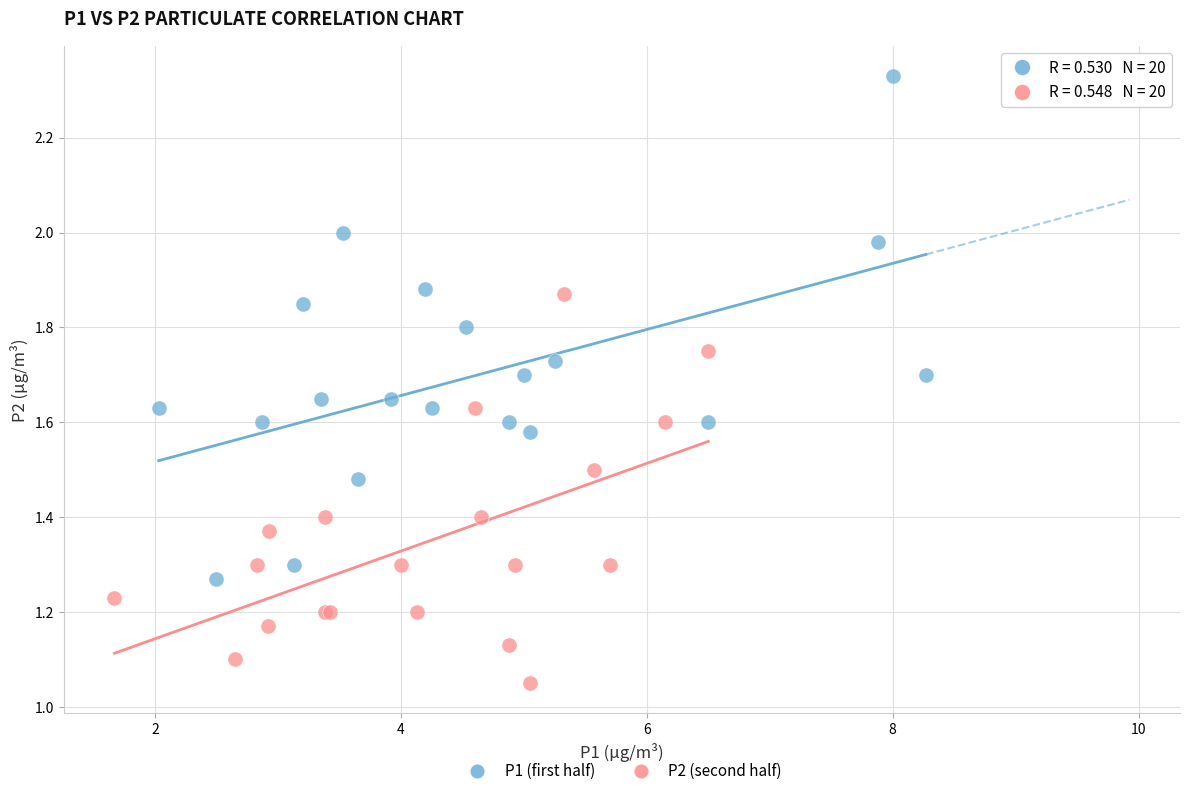

Which series contains the lowest Y value?

P2 (second half)